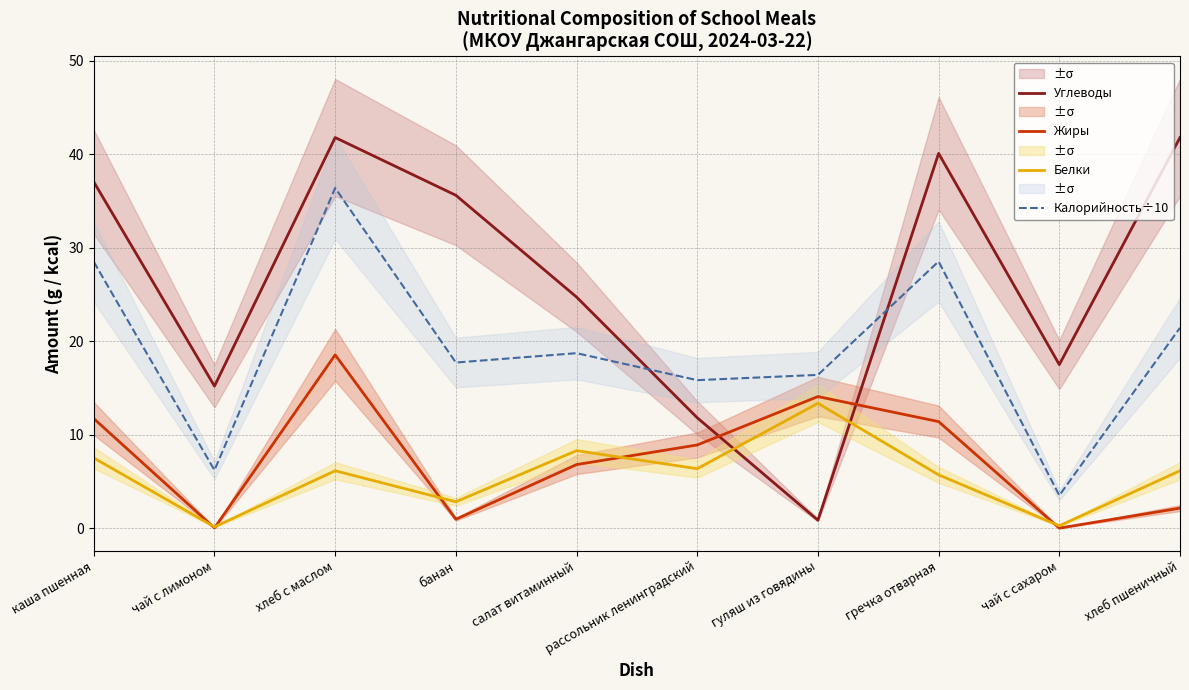

List the series in order of their peak value, highest first.

Углеводы, Калорийность÷10, Жиры, Белки